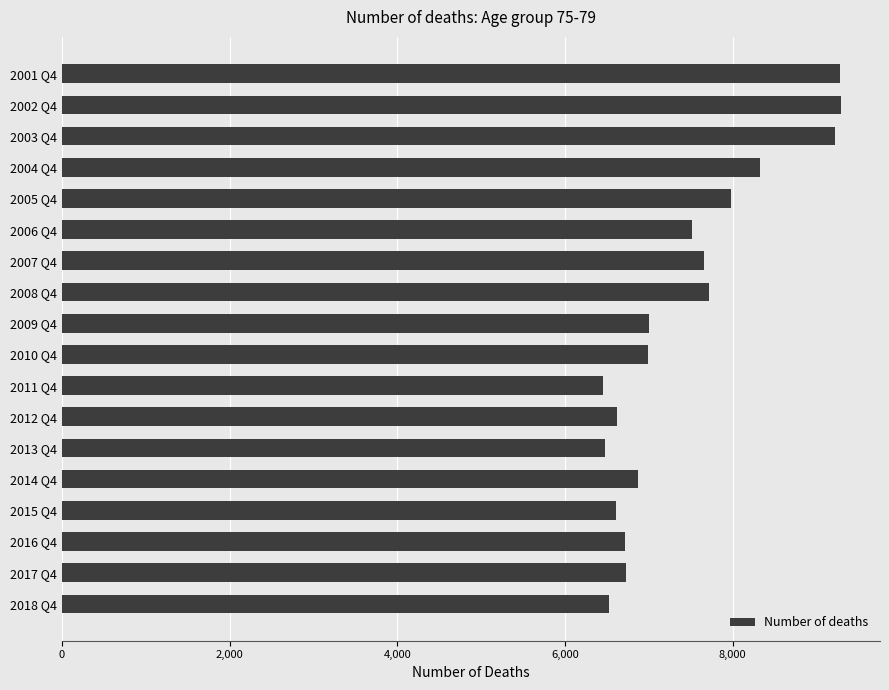

What is the value of the 3rd bar from the top?

9223